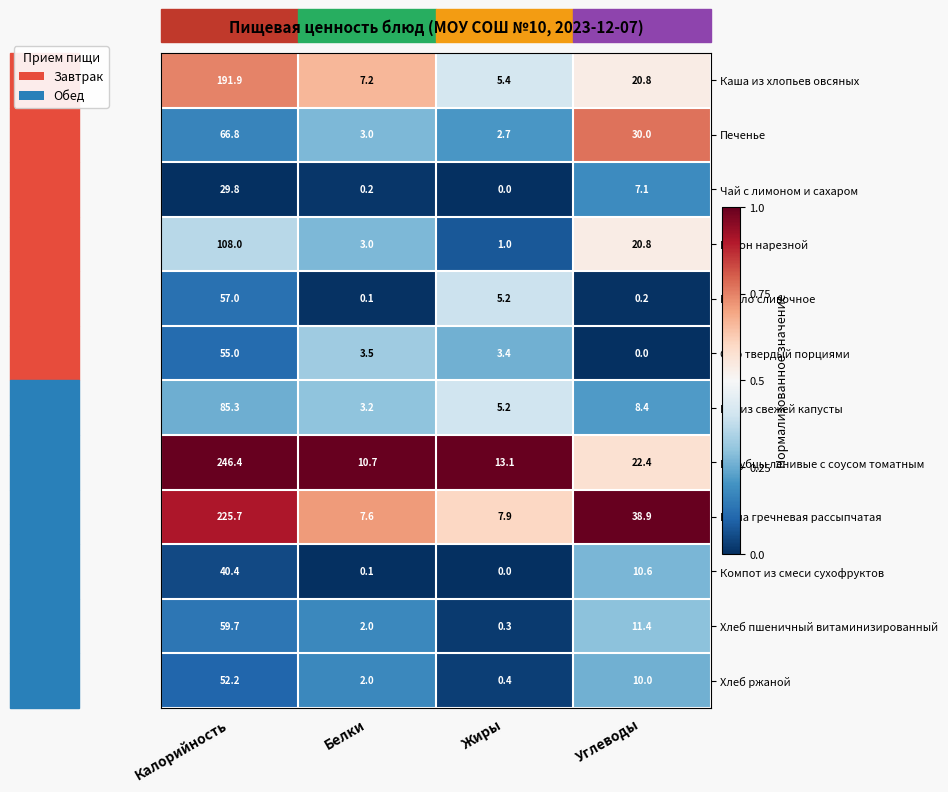

Rank the categories by Чай с лимоном и сахаром value from highest to lowest.

Калорийность, Углеводы, Белки, Жиры